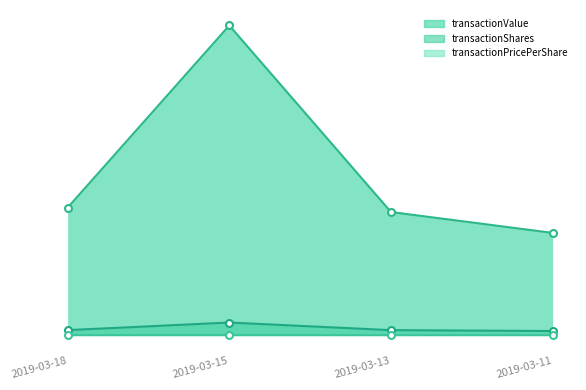

What value does the transactionValue series have at 2019-03-11?

0.3